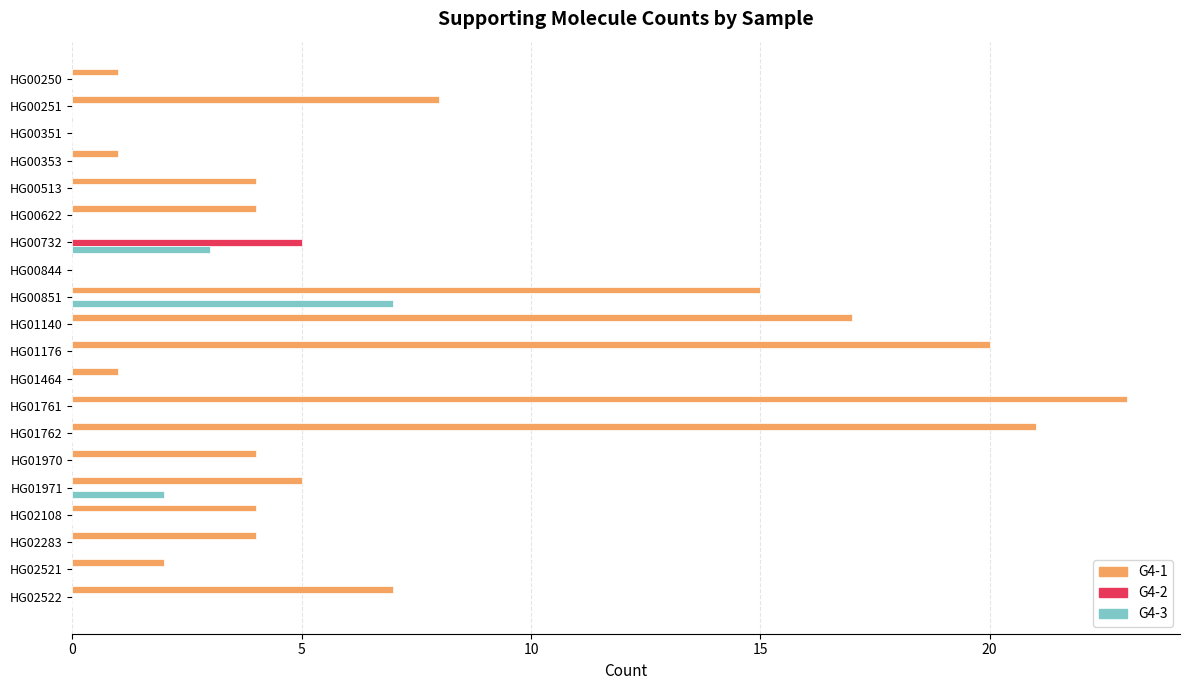

At which category is the sum across all series the highest?

HG01761